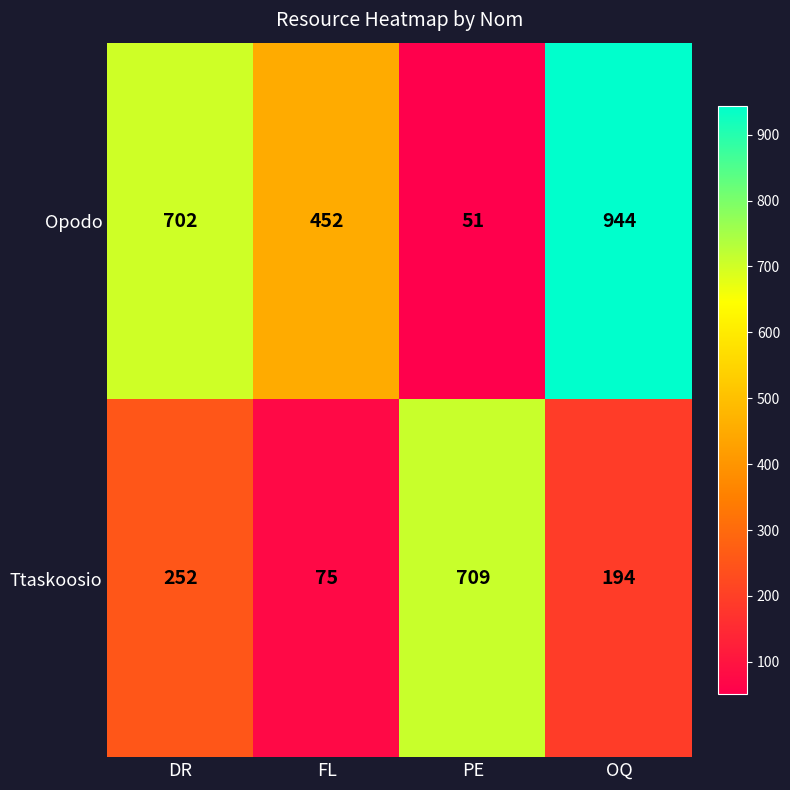

What is the sum of the Opodo values at DR and OQ?

1646